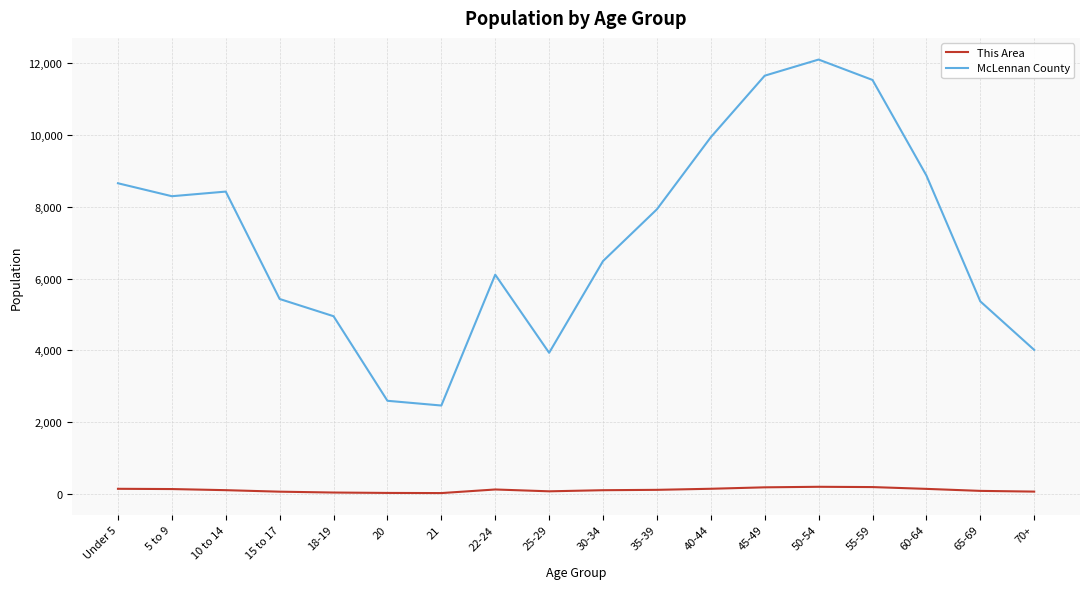

Rank the series by their maximum value, from highest to lowest.

McLennan County, This Area